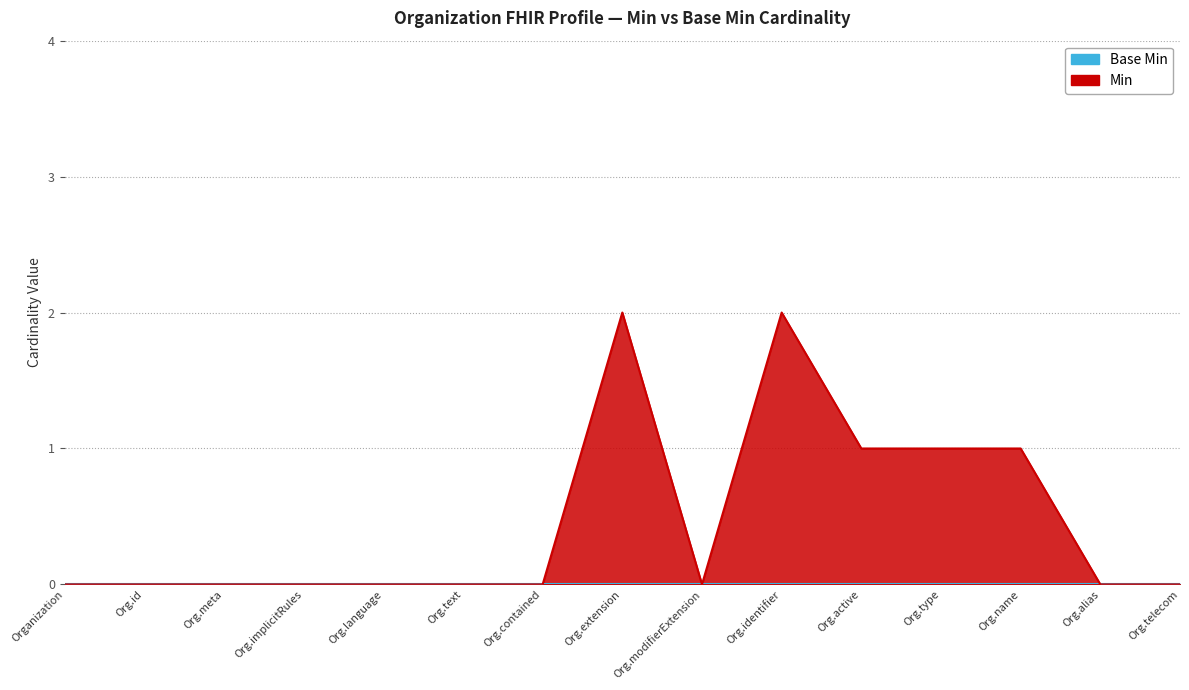

What position from the left is Org.type?

12